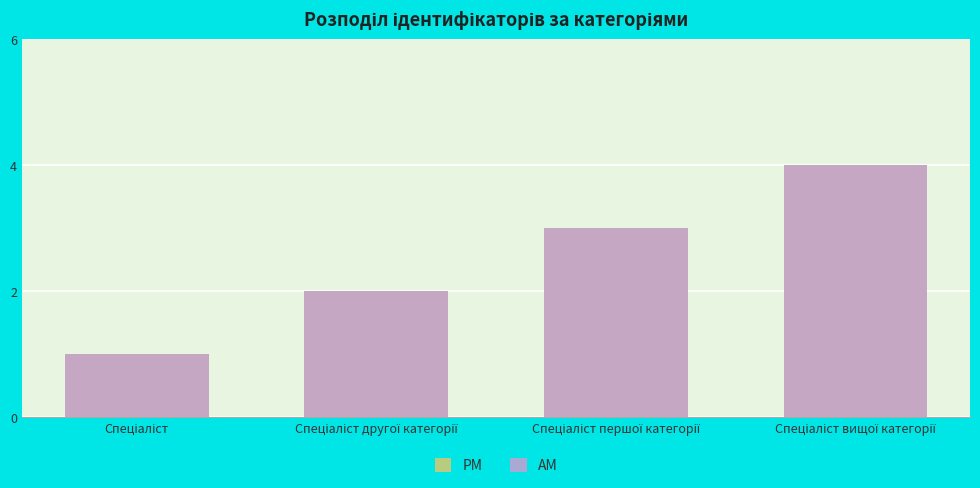

The value of AM at Спеціаліст другої категорії is 3. True or false?

False